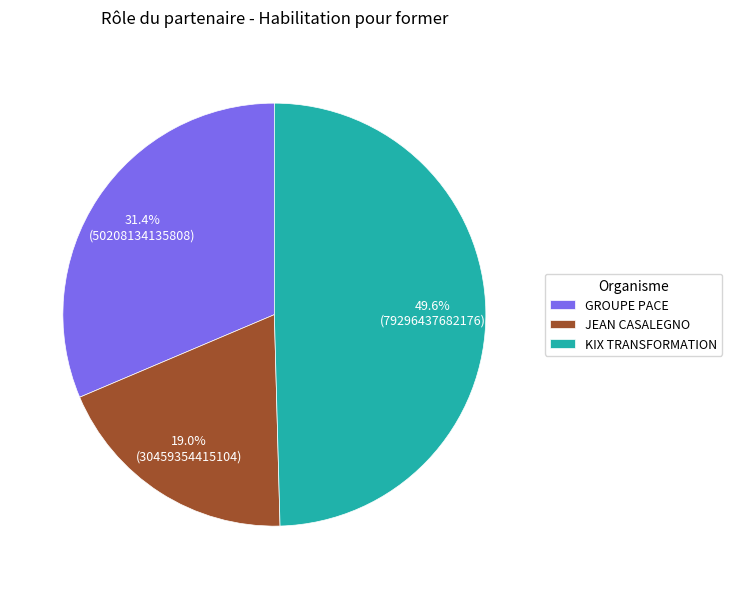

Is there a majority slice in this chart?

No